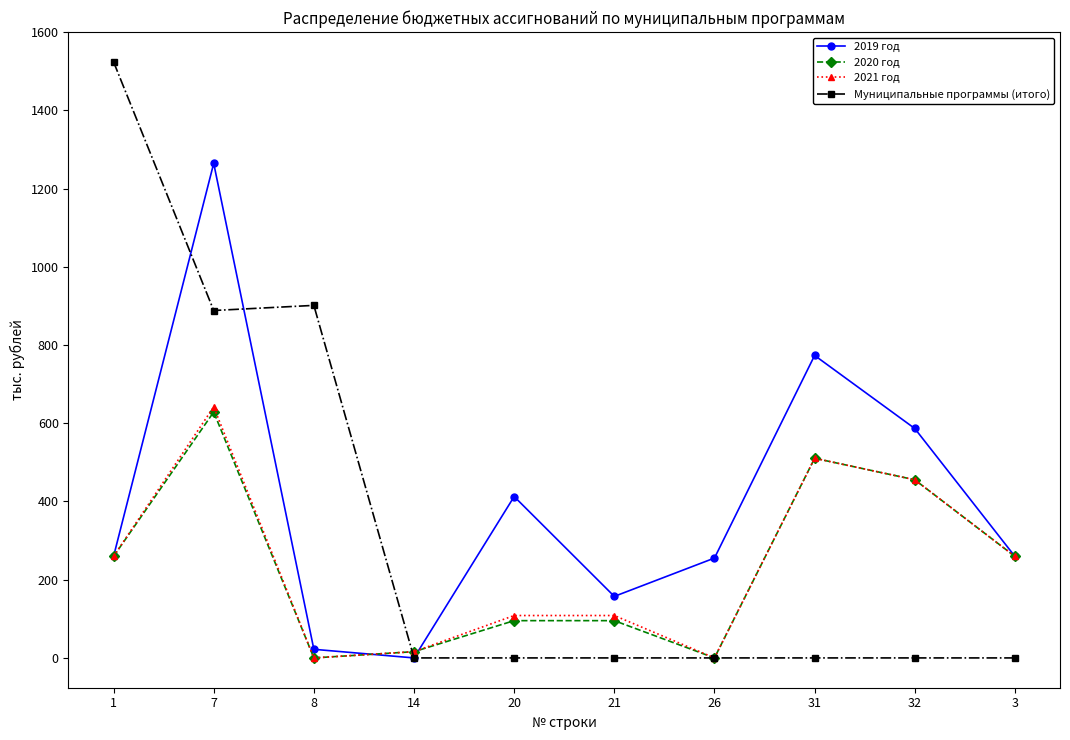

In 2019 год, how many points are higher than both neighbors (excluding endpoints)?

3